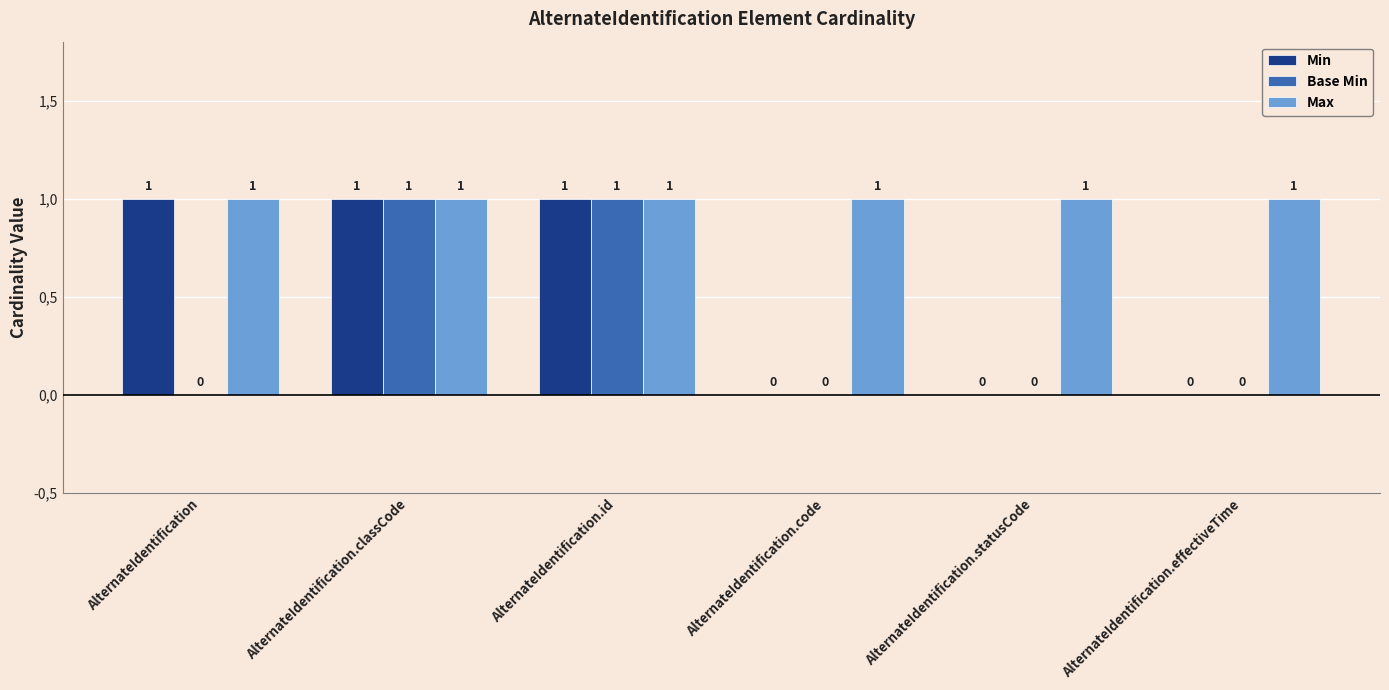

What are all the series names shown in the legend?

Min, Base Min, Max